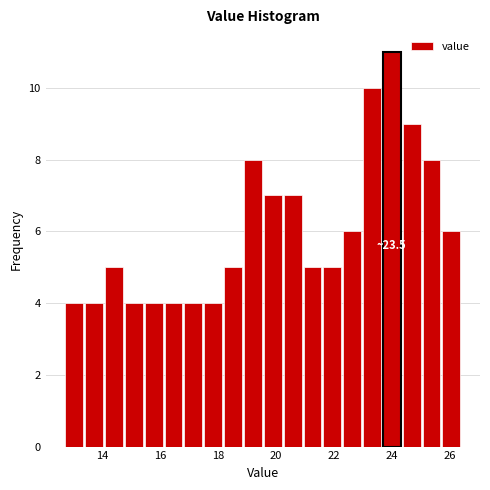

Around what value on the x-axis is the tallest bar? Give the approximate position of its centre, as read against the axis.

24.0